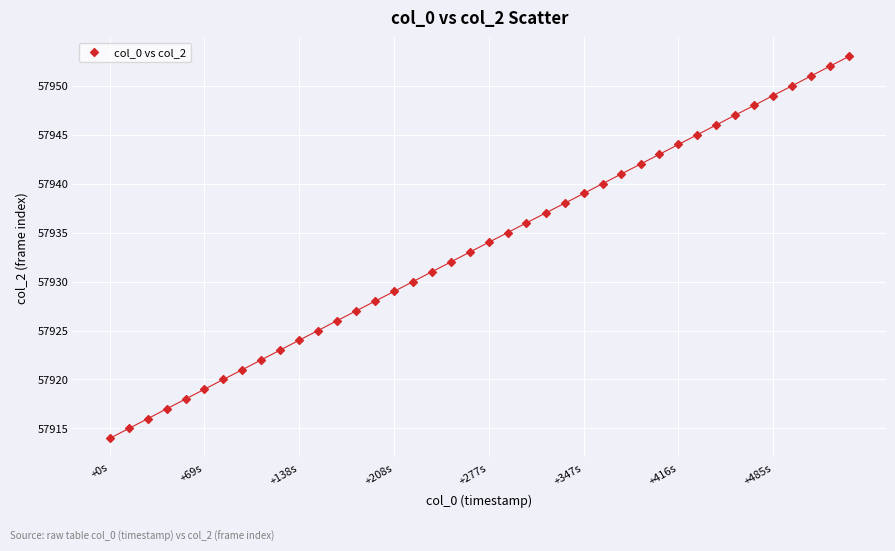

Count the number of points in this scatter plot.

40